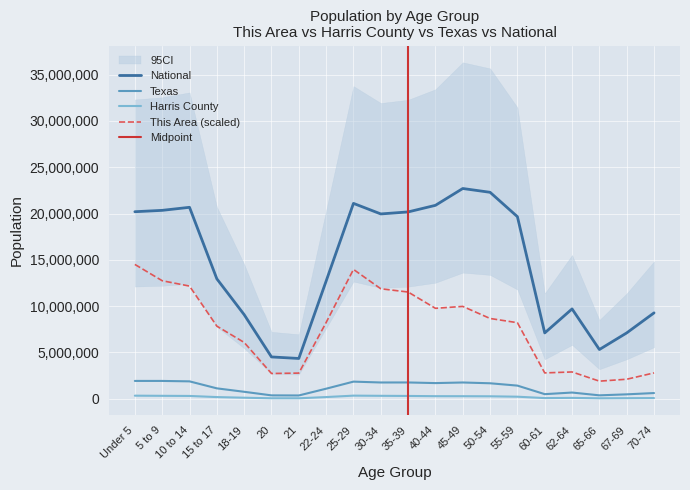

Reading left to right, list all the values displayed in this chart.

This Area: Under 5=14509549.2	5 to 9=12750188.7	10 to 14=12170634.7	15 to 17=7844677.8	18-19=6085317.3	20=2732183.3	21=2773580.0	22-24=8237946.6	25-29=13971391.8	30-34=11880857.6	35-39=11528985.6	40-44=9769625.1	45-49=9976608.7	50-54=8672612.1	55-59=8217248.2	60-61=2794278.4	62-64=2897770.2	65-66=1904249.0	67-69=2111232.5	70-74=2794278.4
Harris County: Under 5=336314.0	5 to 9=320339.0	10 to 14=306560.0	15 to 17=184622.0	18-19=116054.0	20=55920.0	21=55402.0	22-24=186173.0	25-29=340541.0	30-34=321049.0	35-39=306796.0	40-44=281486.0	45-49=278935.0	50-54=269615.0	55-59=225399.0	60-61=75707.0	62-64=98060.0	65-66=52213.0	67-69=64868.0	70-74=78421.0
Texas: Under 5=1928473.0	5 to 9=1928234.0	10 to 14=1881883.0	15 to 17=1127234.0	18-19=755890.0	20=369040.0	21=359015.0	22-24=1089024.0	25-29=1853039.0	30-34=1760434.0	35-39=1763587.0	40-44=1694795.0	45-49=1760467.0	50-54=1674869.0	55-59=1422924.0	60-61=500523.0	62-64=674244.0	65-66=373062.0	67-69=480038.0	70-74=619156.0
National: Under 5=20201362.0	5 to 9=20348657.0	10 to 14=20677194.0	15 to 17=12954254.0	18-19=9086089.0	20=4519129.0	21=4354294.0	22-24=12712576.0	25-29=21101849.0	30-34=19962099.0	35-39=20179642.0	40-44=20890964.0	45-49=22708591.0	50-54=22298125.0	55-59=19664805.0	60-61=7113727.0	62-64=9704197.0	65-66=5319902.0	67-69=7115361.0	70-74=9278166.0